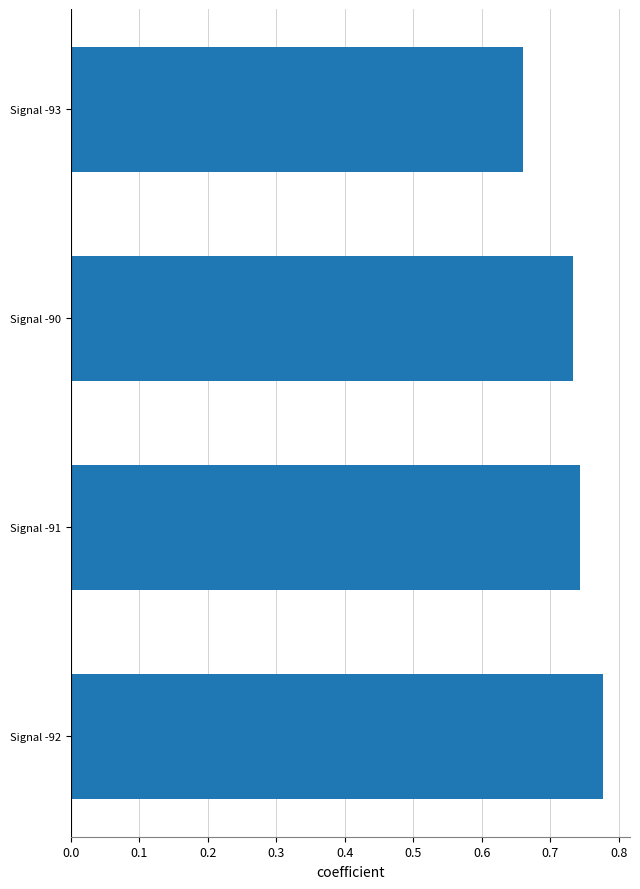

Where is the data nearest to the value 0?

Signal -93